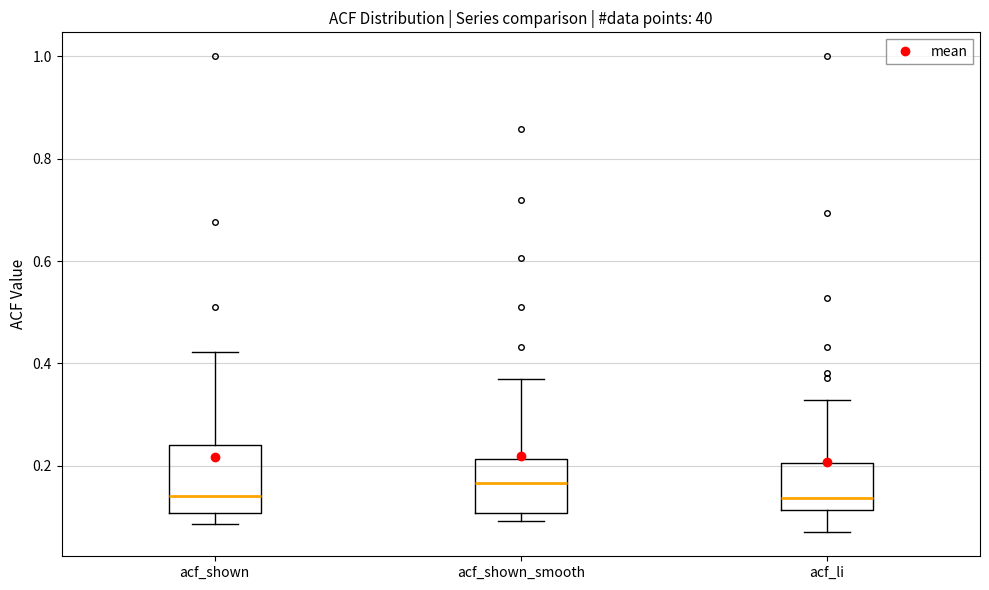

Where is the lower edge of the box for acf_shown on the y-axis? The values are not printed on the chart, so give them approximately, as read against the axis.

0.10